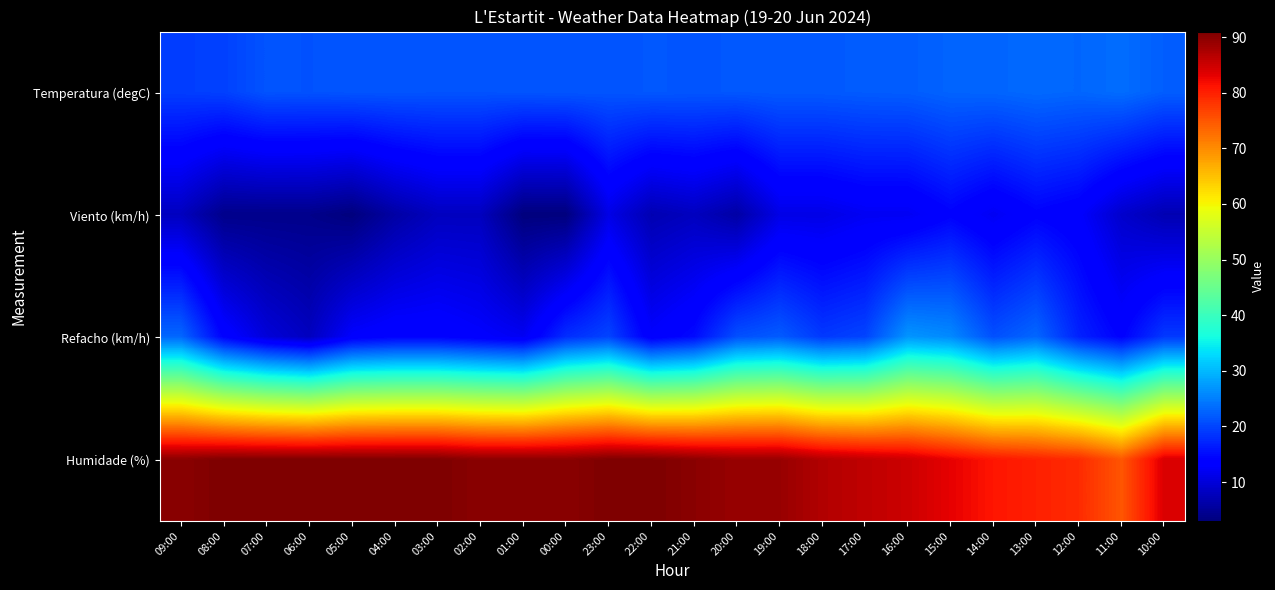

Reading left to right, transcribe all the data shown in this chart.

Temperatura (degC): 09:00=19.4	08:00=19.7	07:00=21.3	06:00=21.2	05:00=21.4	04:00=21.4	03:00=21.3	02:00=21.3	01:00=21.4	00:00=21.5	23:00=21.4	22:00=21.6	21:00=21.5	20:00=21.6	19:00=21.8	18:00=21.8	17:00=22.0	16:00=22.1	15:00=22.7	14:00=22.8	13:00=23.2	12:00=22.9	11:00=23.5	10:00=22.2
Viento (km/h): 09:00=8.0	08:00=4.0	07:00=4.0	06:00=4.0	05:00=3.0	04:00=6.0	03:00=8.0	02:00=8.0	01:00=3.0	00:00=3.0	23:00=11.0	22:00=7.0	21:00=8.0	20:00=6.0	19:00=11.0	18:00=11.0	17:00=12.0	16:00=12.0	15:00=14.0	14:00=12.0	13:00=14.0	12:00=13.0	11:00=9.0	10:00=7.0
Refacho (km/h): 09:00=23.0	08:00=14.0	07:00=10.0	06:00=8.0	05:00=13.0	04:00=14.0	03:00=14.0	02:00=13.0	01:00=12.0	00:00=18.0	23:00=20.0	22:00=13.0	21:00=15.0	20:00=21.0	19:00=22.0	18:00=19.0	17:00=20.0	16:00=27.0	15:00=26.0	14:00=21.0	13:00=23.0	12:00=17.0	11:00=14.0	10:00=19.0
Humidade (%): 09:00=90.0	08:00=91.0	07:00=91.0	06:00=91.0	05:00=91.0	04:00=91.0	03:00=91.0	02:00=90.0	01:00=90.0	00:00=90.0	23:00=91.0	22:00=91.0	21:00=90.0	20:00=89.0	19:00=89.0	18:00=87.0	17:00=86.0	16:00=85.0	15:00=83.0	14:00=81.0	13:00=80.0	12:00=79.0	11:00=75.0	10:00=84.0